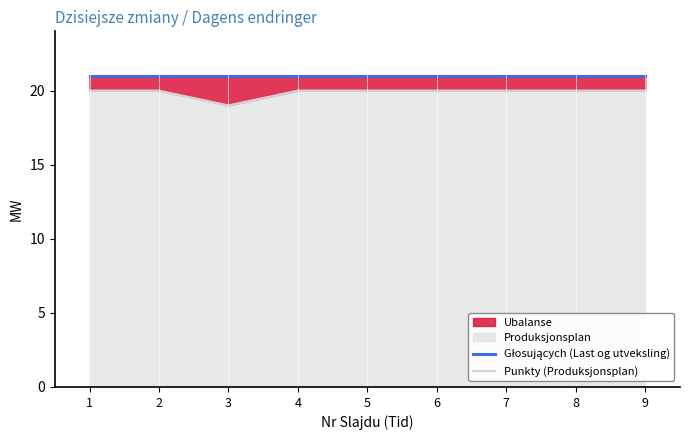

Which series changed the most between 1 and 4?

Głosujących (Last og utveksling)